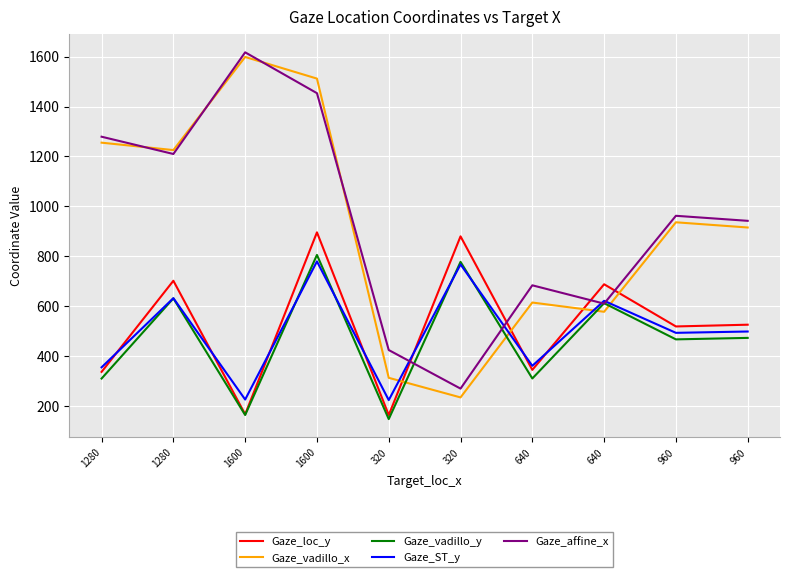

True or false: Gaze_vadillo_x has a value of 936.3 at 960.

True